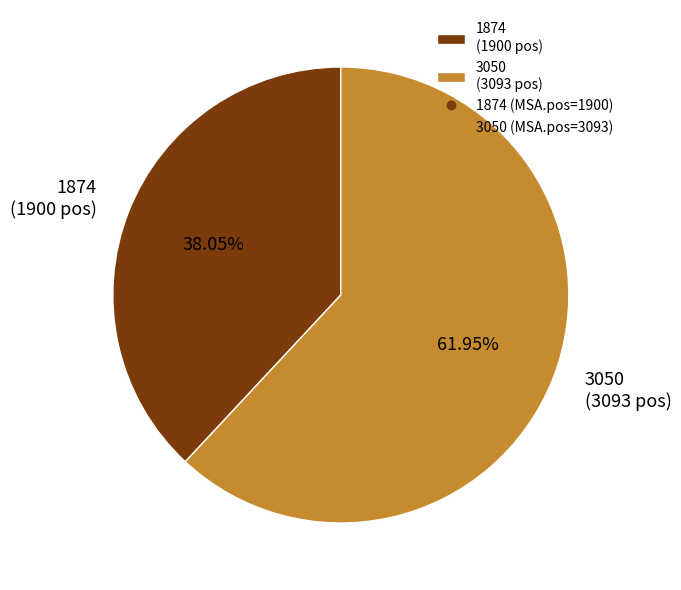

True or false: 1874 accounts for 46% of the total.

False